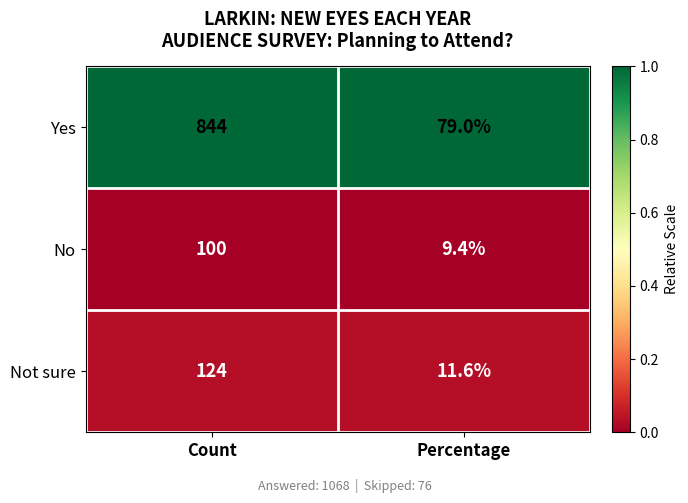

Reading right to left, transcribe all the data shown in this chart.

Yes: Percentage=79.0	Count=844.0
No: Percentage=9.4	Count=100.0
Not sure: Percentage=11.6	Count=124.0